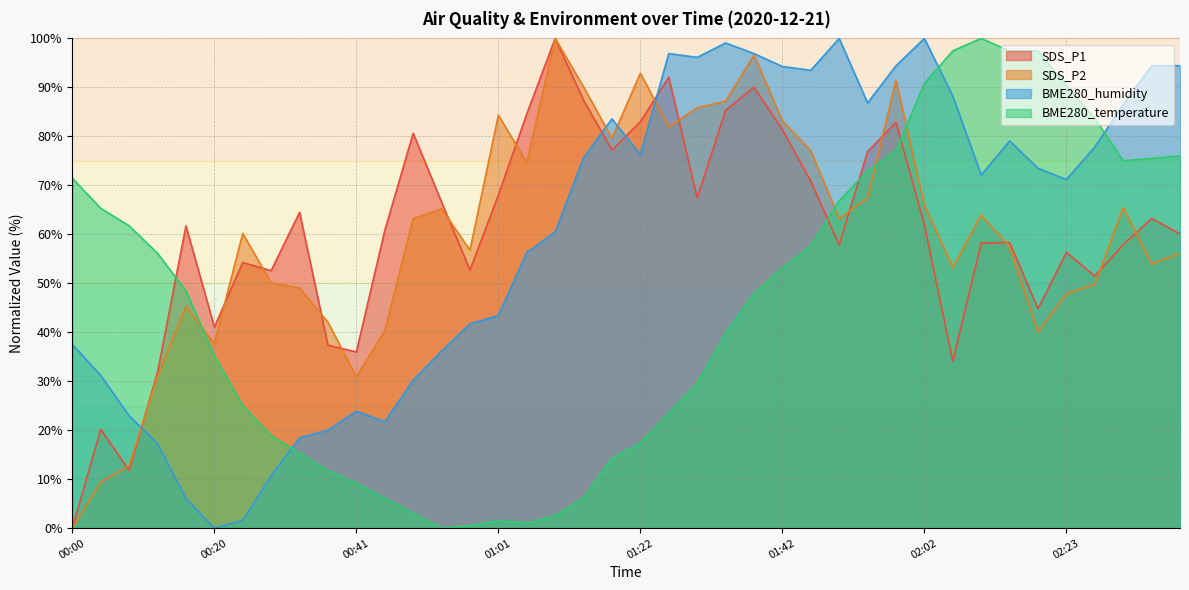

Where is the first local minimum for BME280_humidity?

00:20